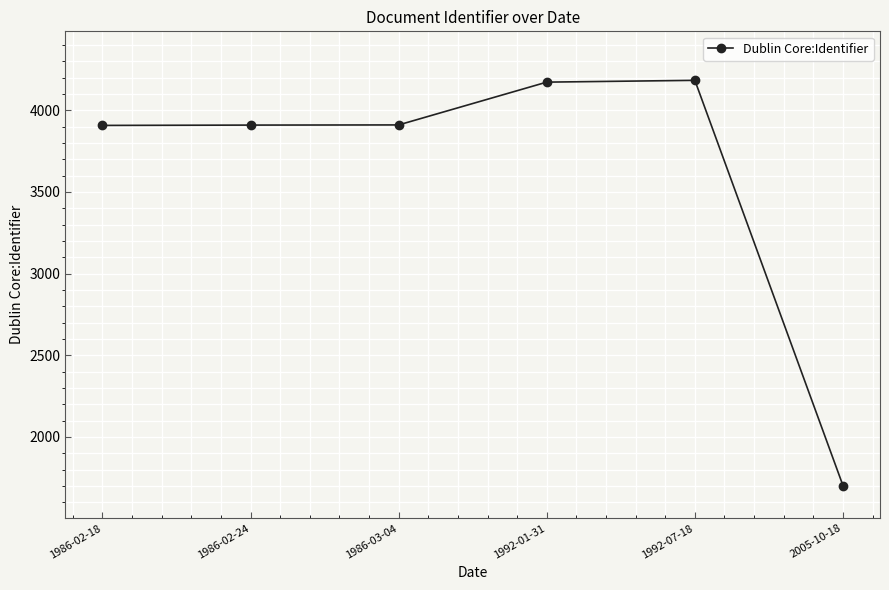

What is the difference between the second highest and minimum values?

2470